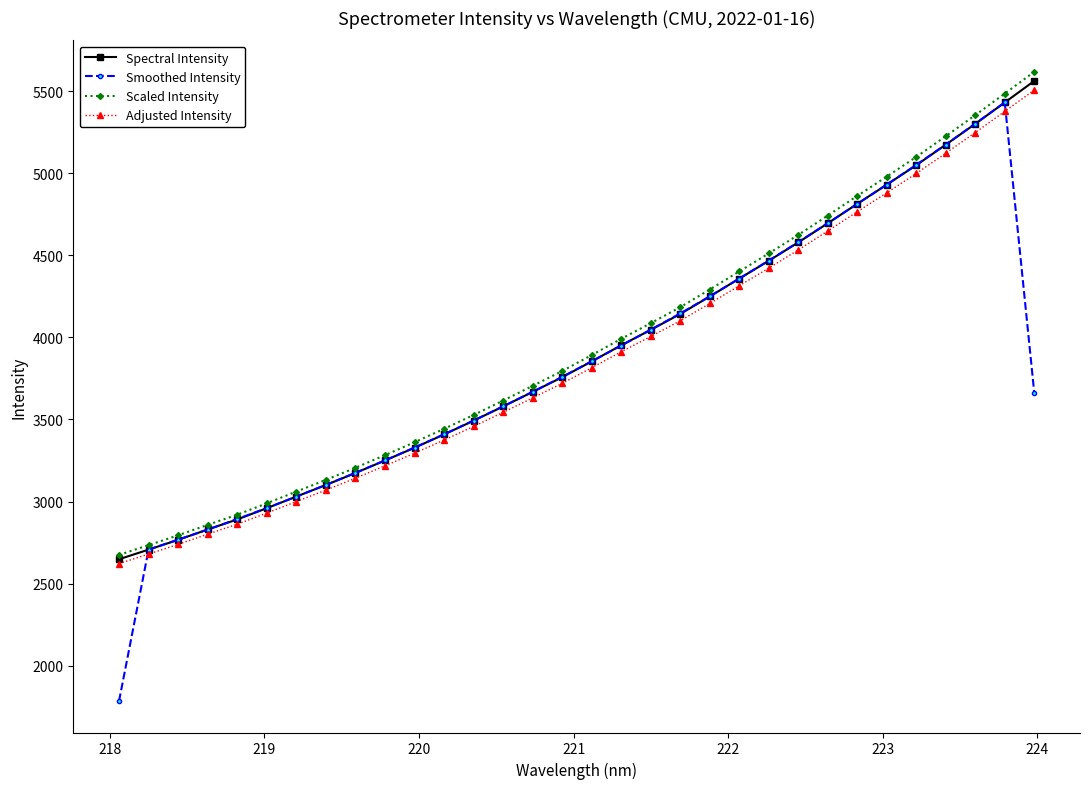

What is the minimum value shown in the chart?

1785.5